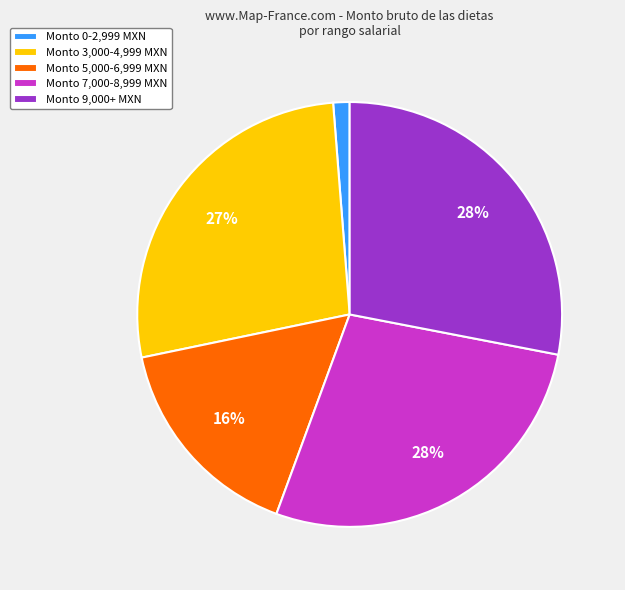

To the nearest percent, what portion does Monto 0-2,999 MXN represent?

1%